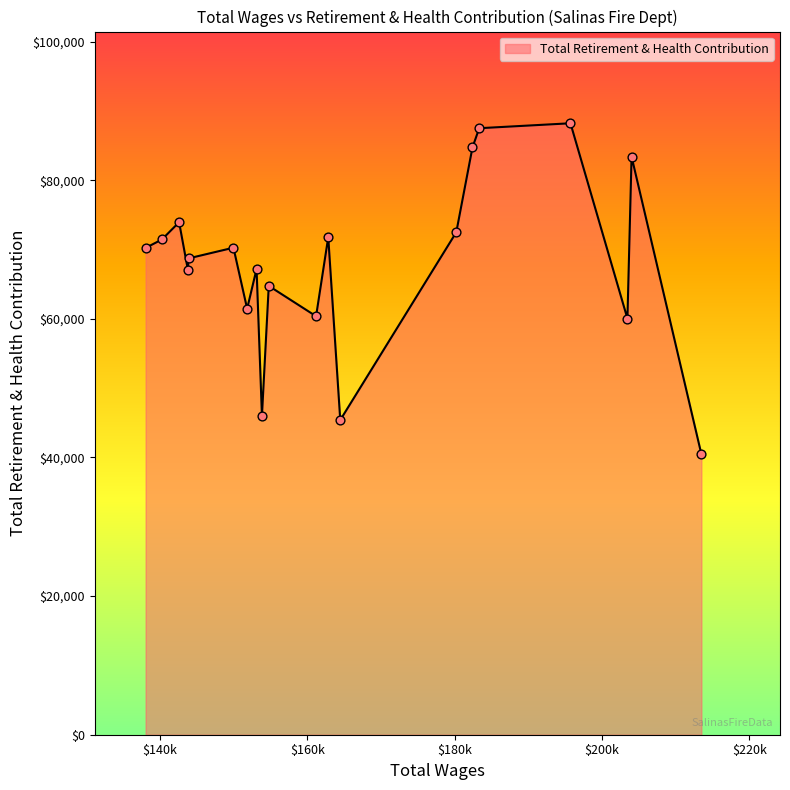

What is the smallest value displayed?

40478